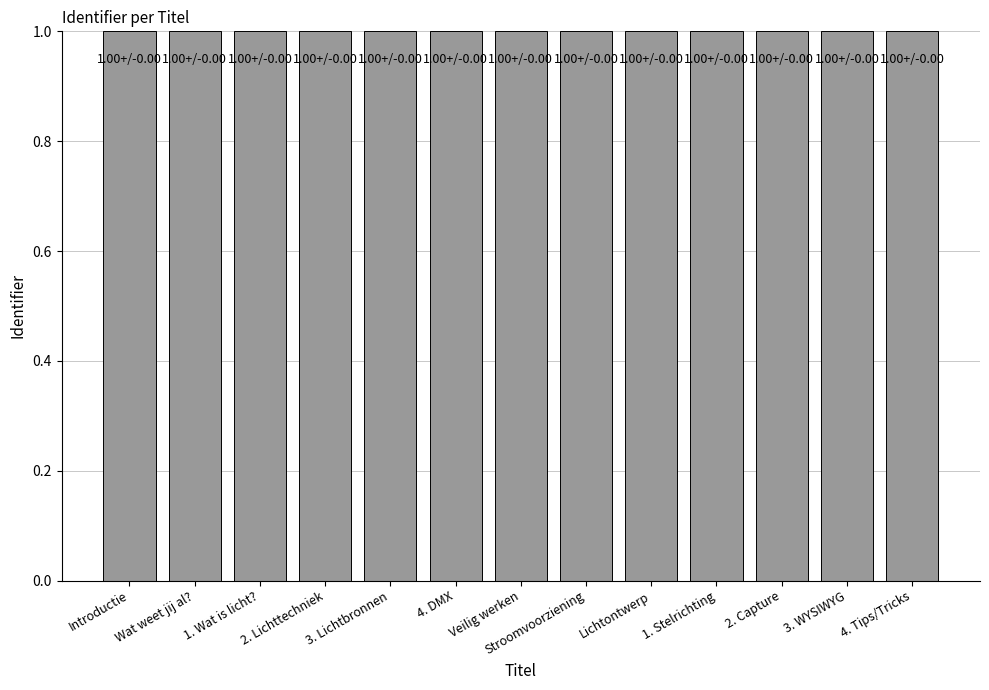

Is it true that the value at 1. Stelrichting is 1.0?

True